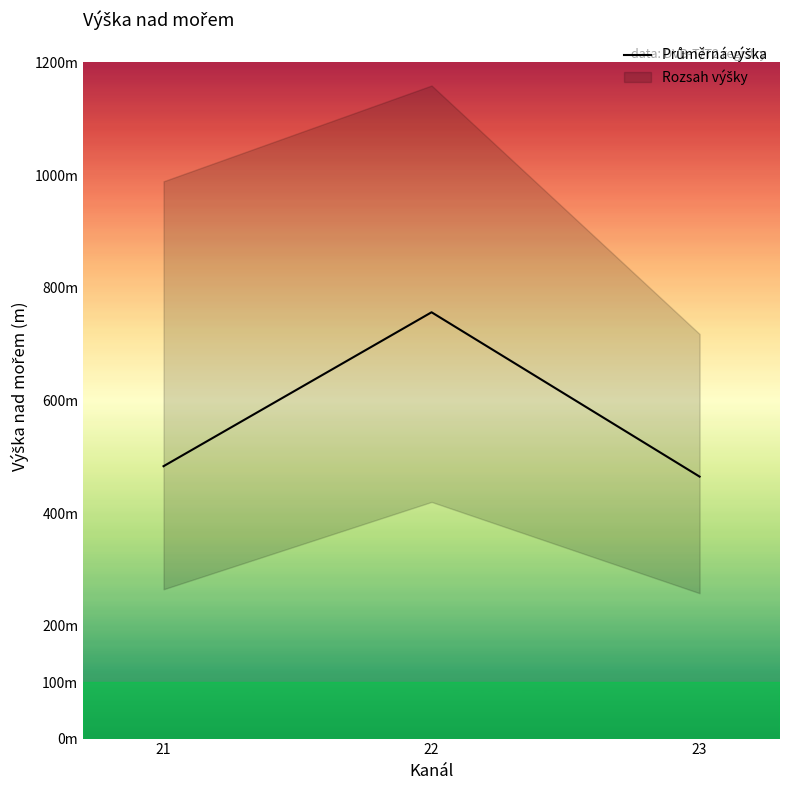

Rank the categories by value from highest to lowest.

22, 21, 23